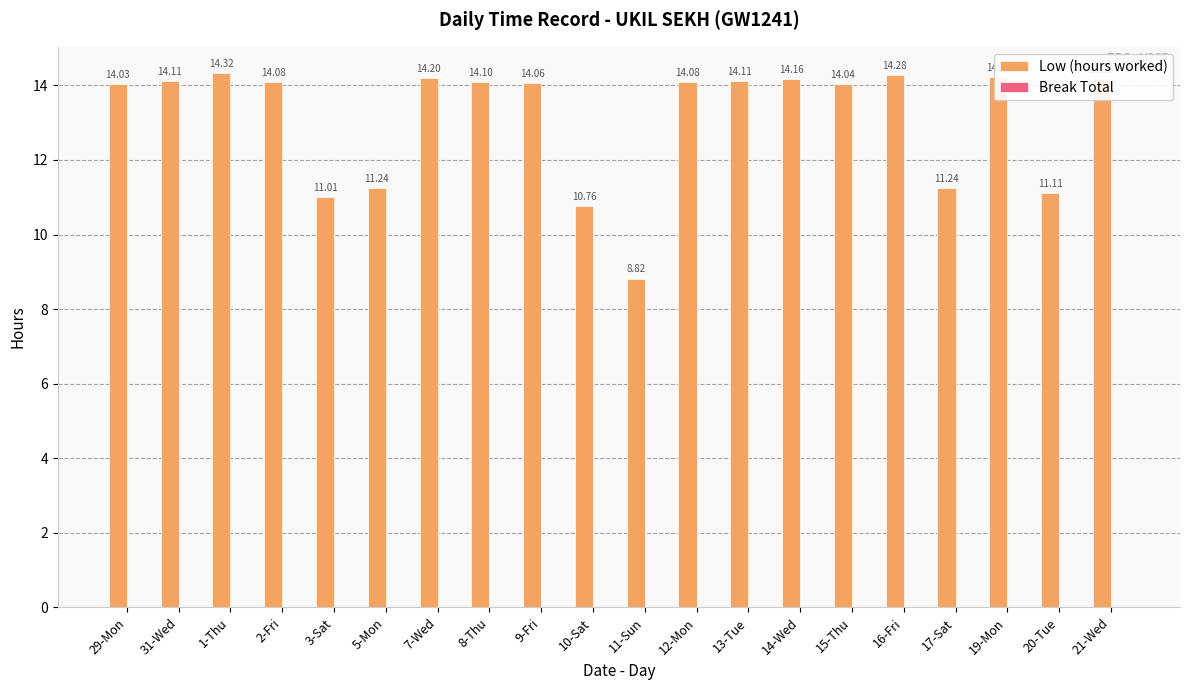

Approximately how many times larger is the value at 10-Sat compared to 14-Wed?

0.8